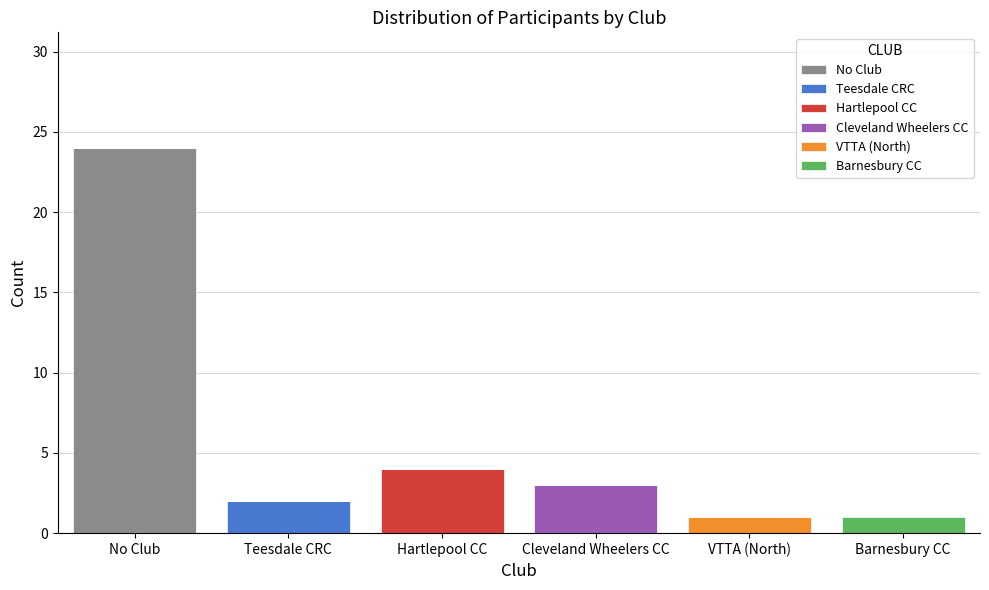

At which category is the sum across all series the highest?

No Club